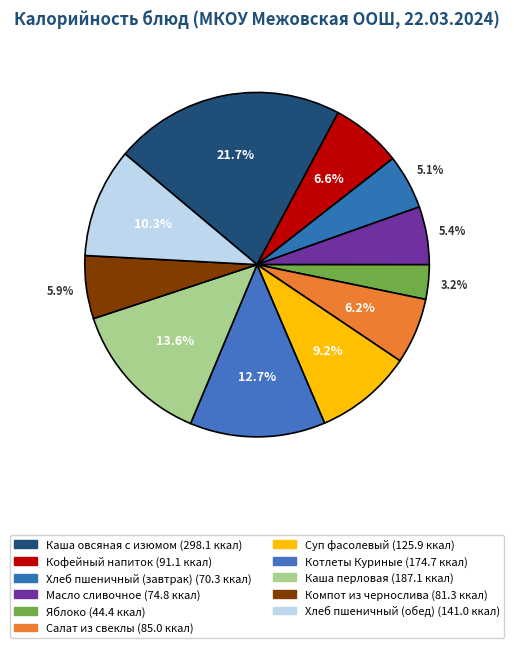

To the nearest percent, what portion does Каша овсяная с изюмом represent?

22%